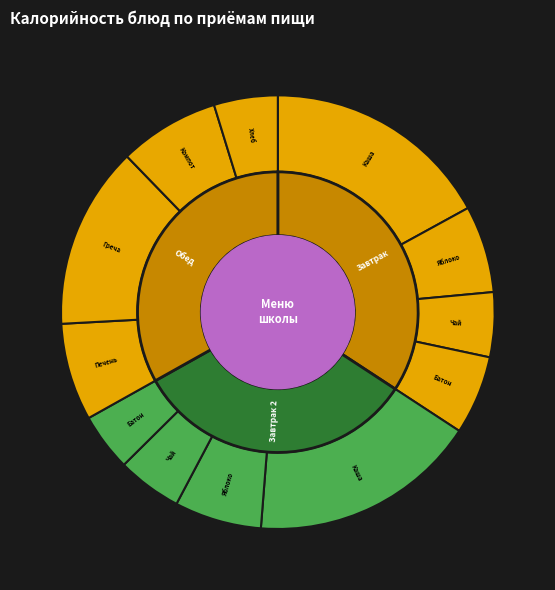

Rank the categories by value from highest to lowest.

Каша дружба, Каша дружба (2), Греча, Компот, Печень по-строгановски, Яблоко, Яблоко (2), Батон с маслом, Чай сладкий, Чай, Хлеб, Батон